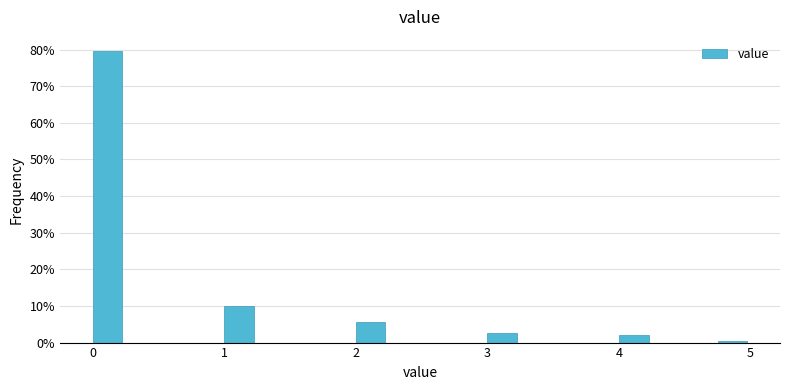

Around what value on the x-axis is the tallest bar? Give the approximate position of its centre, as read against the axis.

0.1